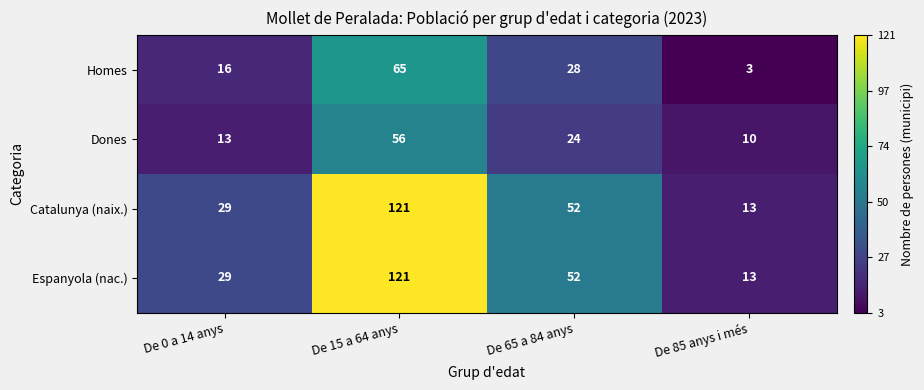

Is the value of Dones at De 0 a 14 anys greater than the value of Homes at De 15 a 64 anys?

No